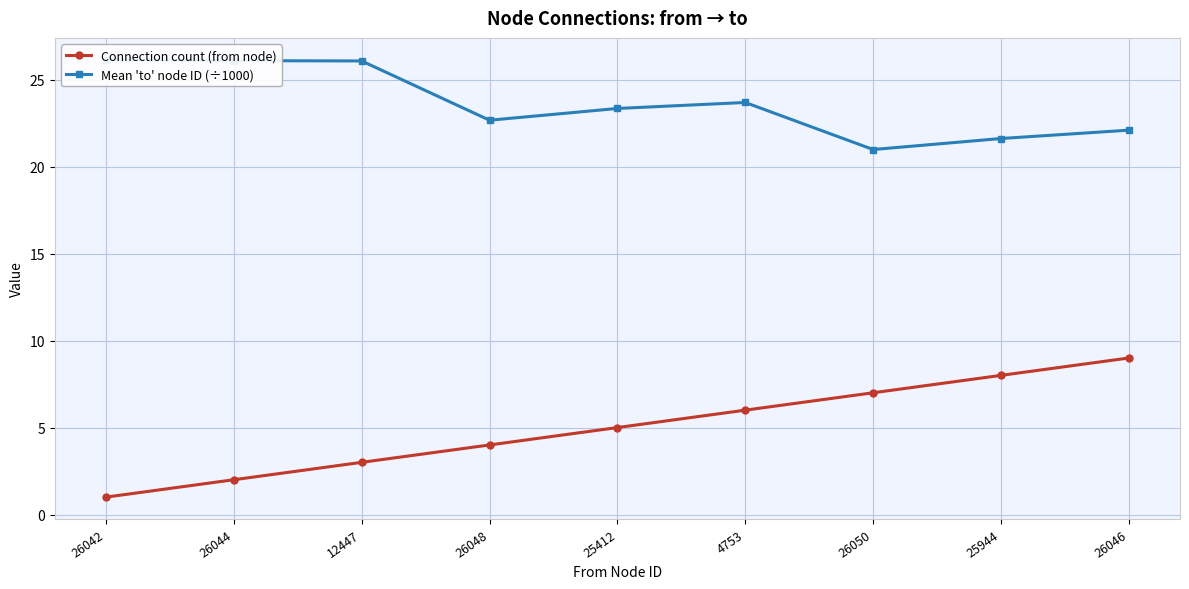

True or false: Connection count (from node) and Mean 'to' node ID (÷1000) intersect in this chart.

False